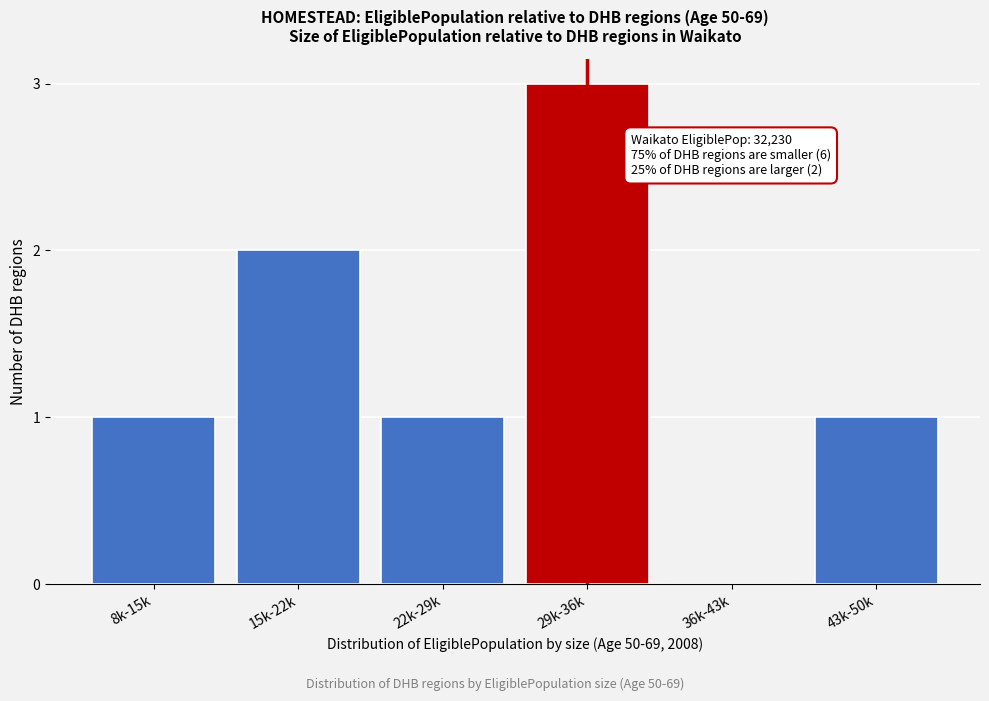

Reading right to left, list all the values displayed in this chart.

43k-50k=1	36k-43k=0	29k-36k=3	22k-29k=1	15k-22k=2	8k-15k=1